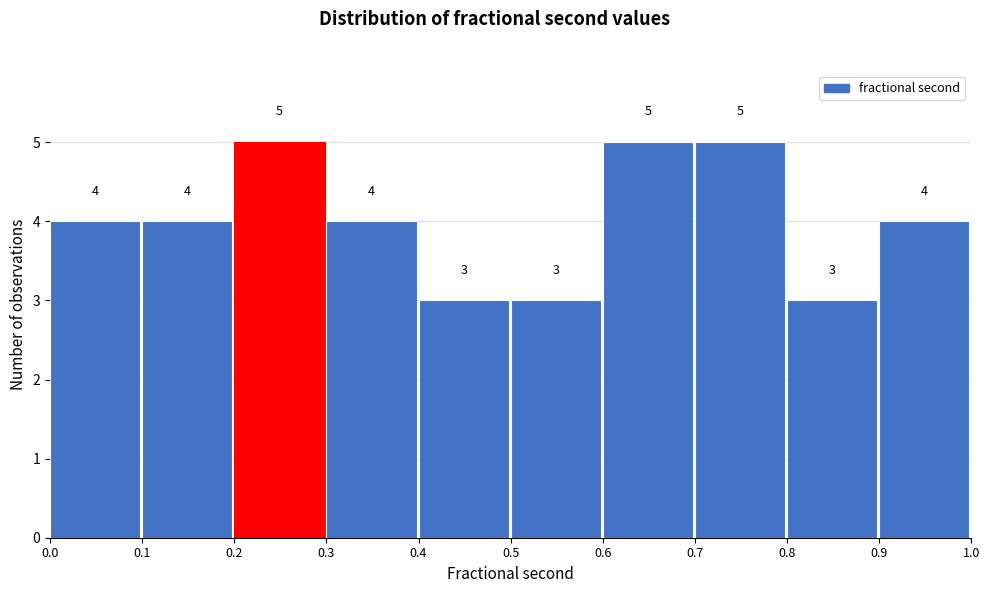

Reading left to right, list all the values displayed in this chart.

0.0=4	0.1=4	0.2=5	0.3=4	0.4=3	0.5=3	0.6=5	0.7=5	0.8=3	0.9=4